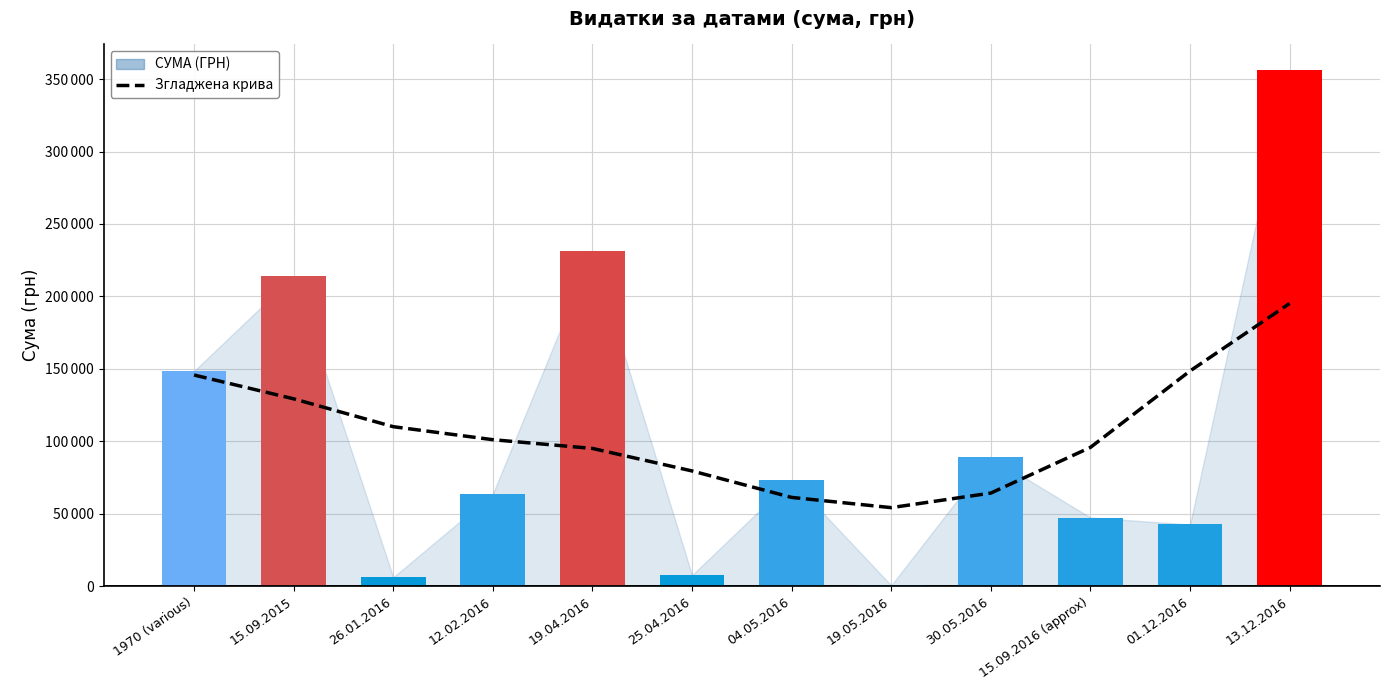

What is the sum of all Згладжена крива values?

1279836.2